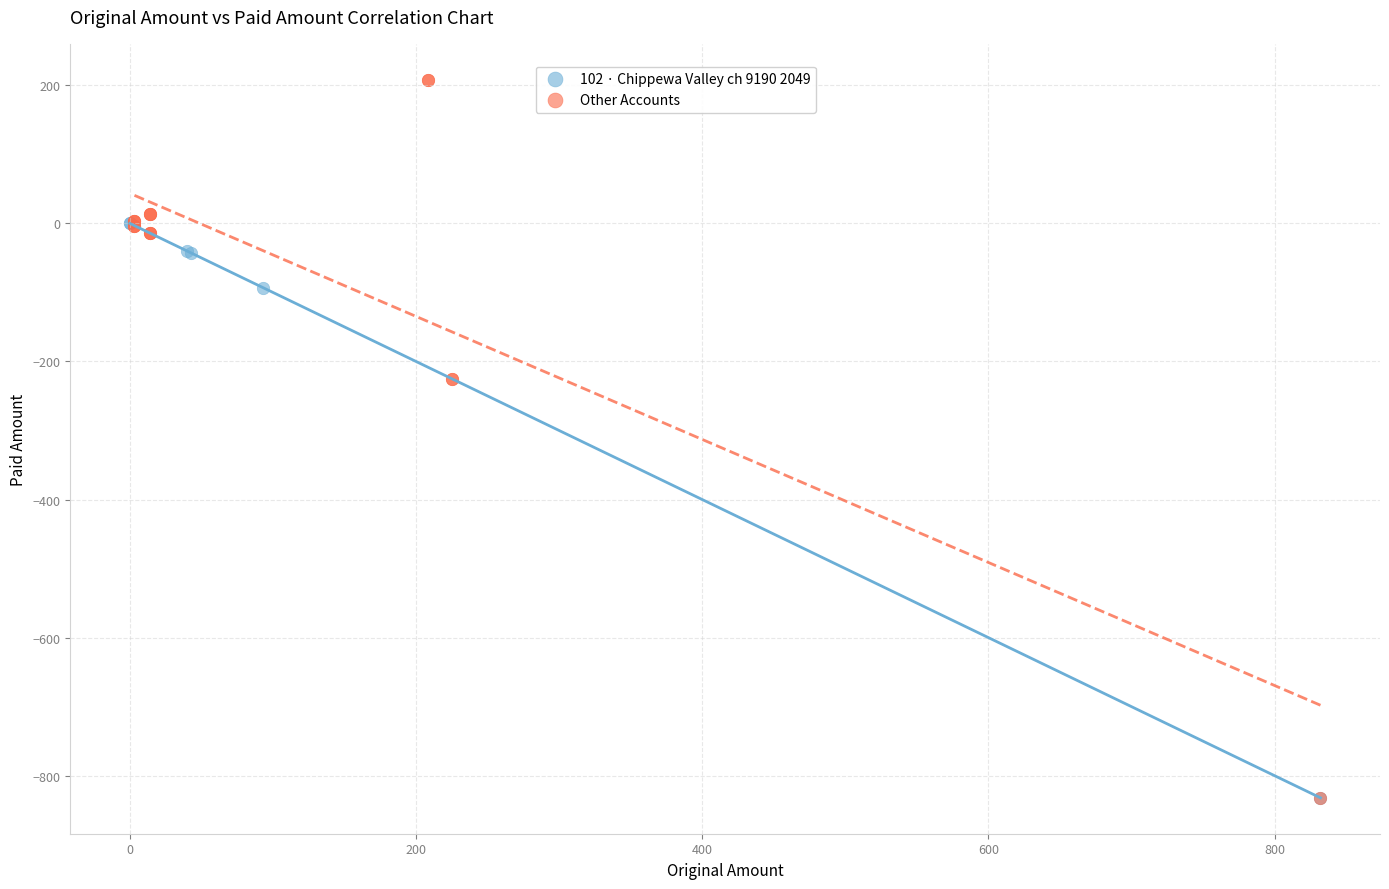

Which series has the largest Y range (max minus min)?

Other Accounts